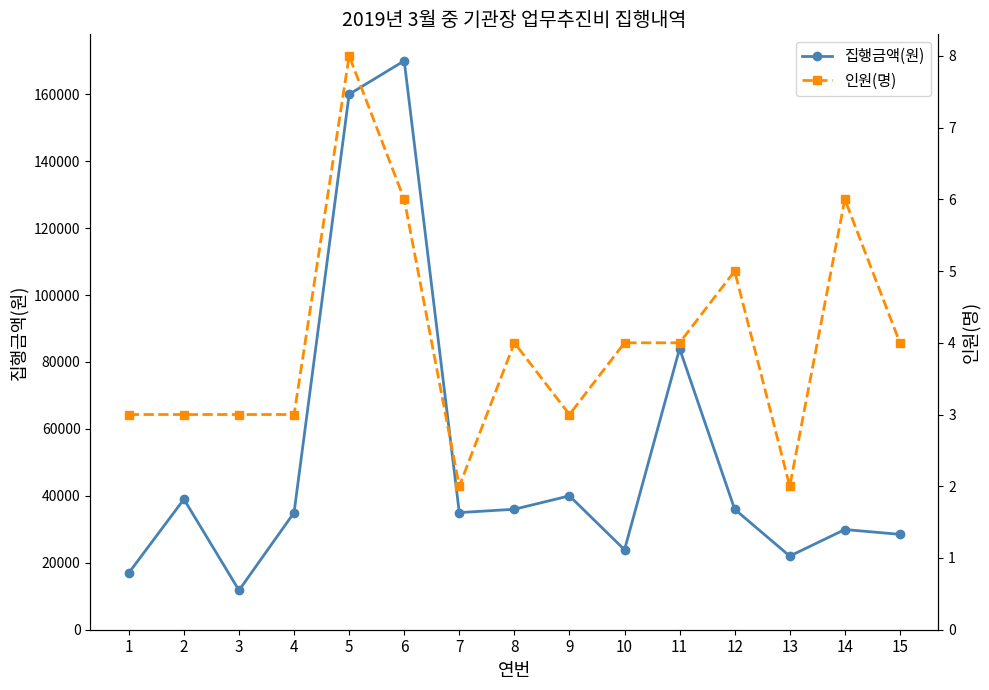

Between 1 and 4, which series saw the biggest shift?

집행금액(원)